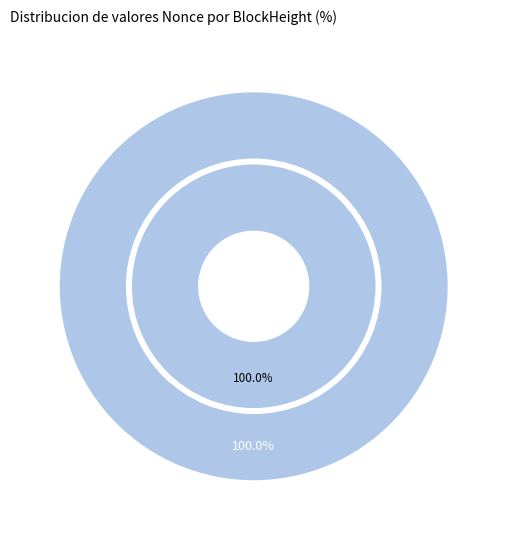

Which slice is the largest?

287890